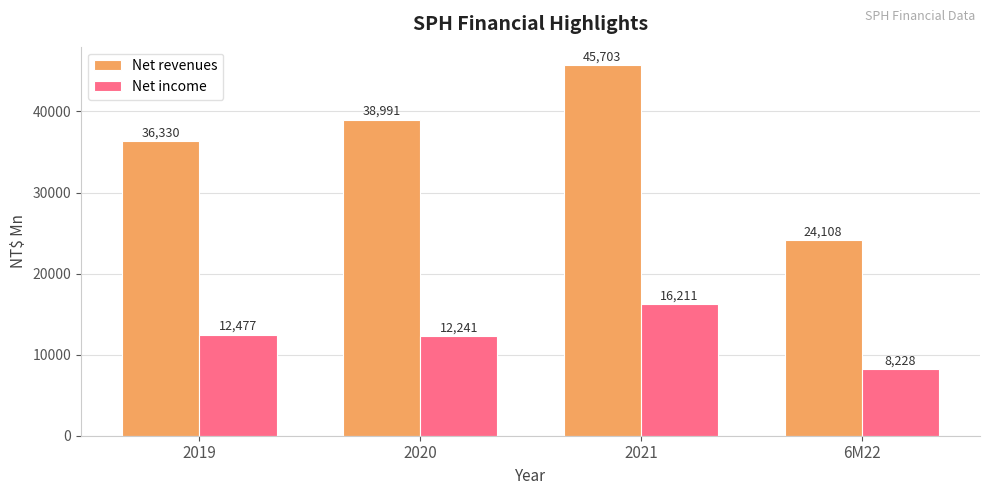

Which series changed the most between 2019 and 6M22?

Net revenues